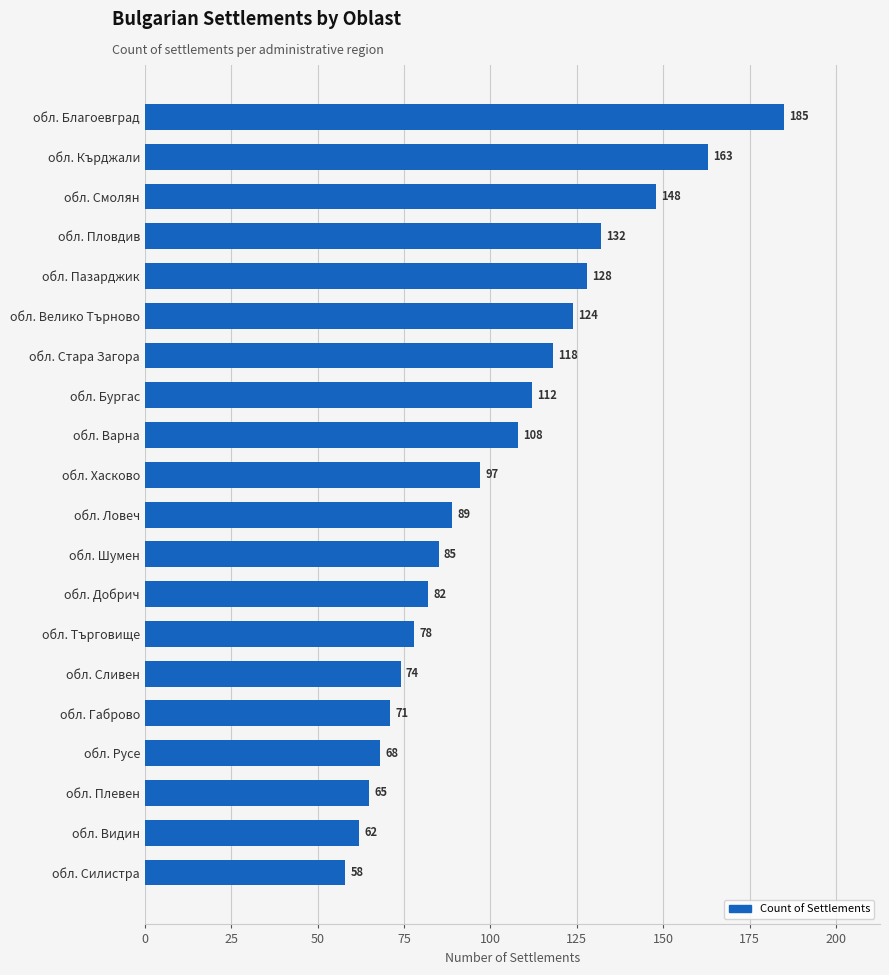

Approximately how many times larger is the value at обл. Търговище compared to обл. Кърджали?

0.5